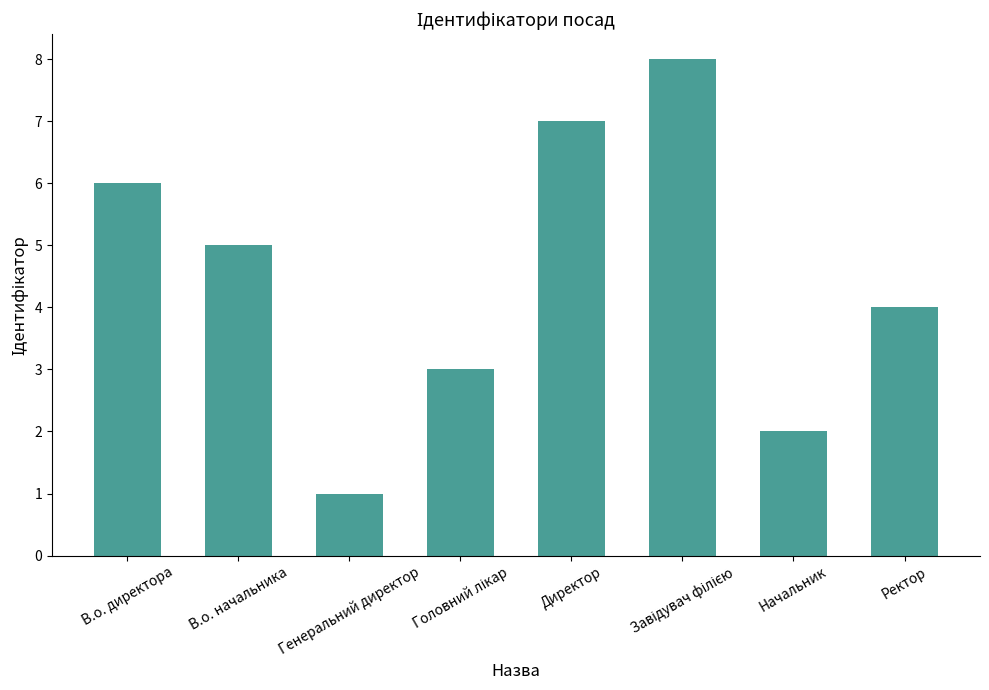

What is the label of the 3rd bar from the left?

Генеральний директор